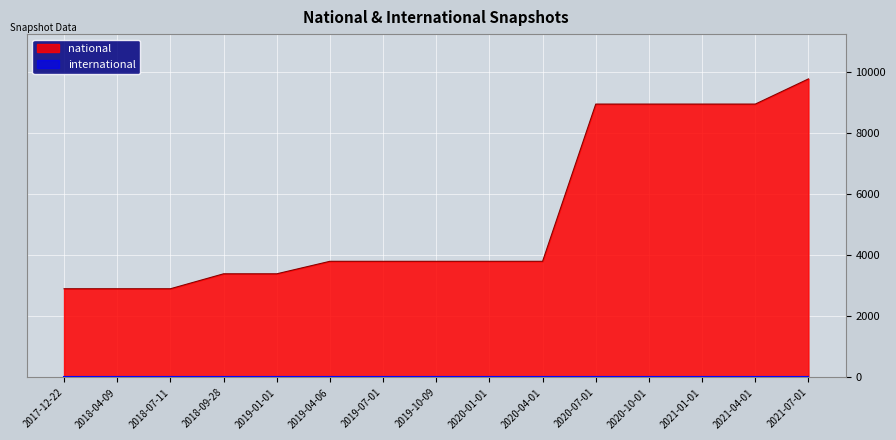

What is the minimum value shown in the chart?

0